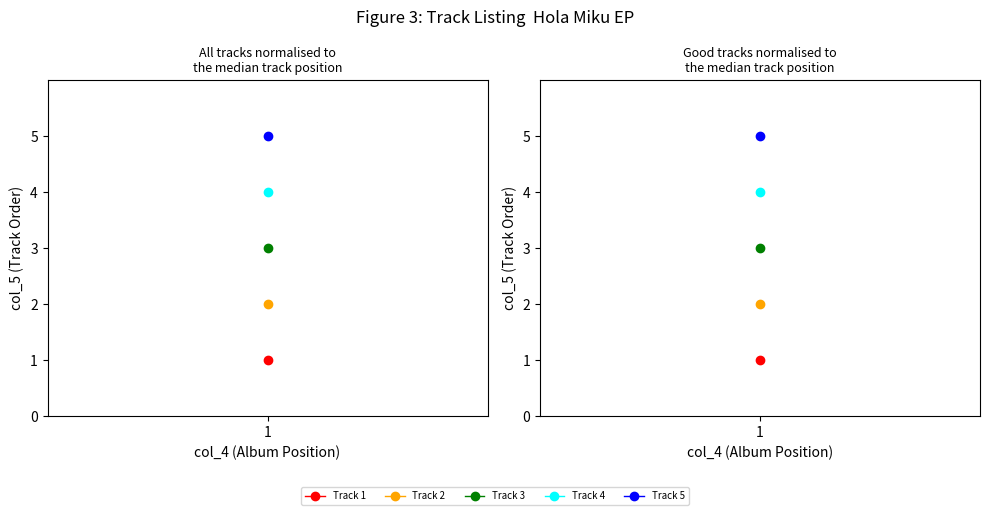

What is the sum of the values at 1 and 1?

5